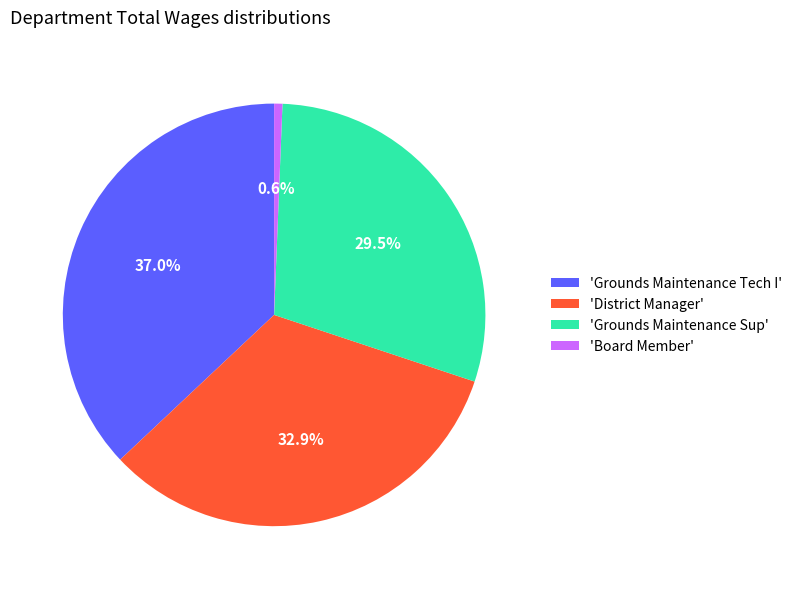

Between 'District Manager' and 'Grounds Maintenance Sup', which is larger?

'District Manager'